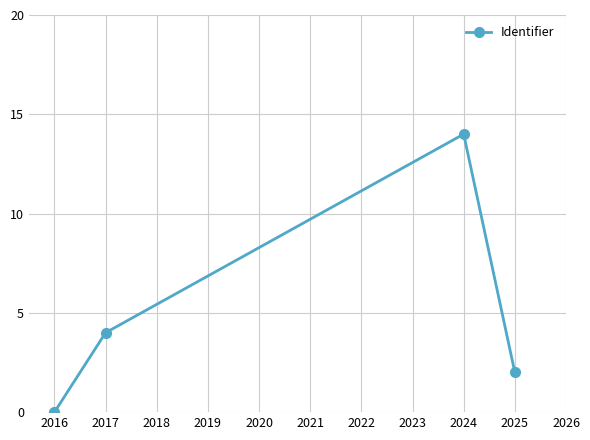

The value at 2017 is 4. True or false?

True